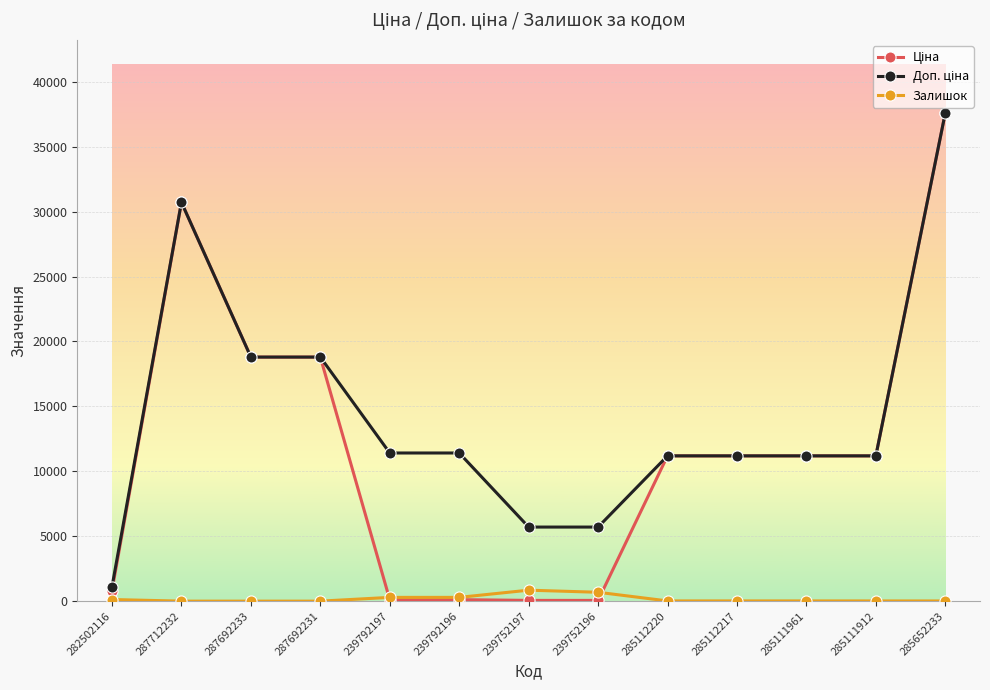

At which category is the sum across all series the highest?

285652233